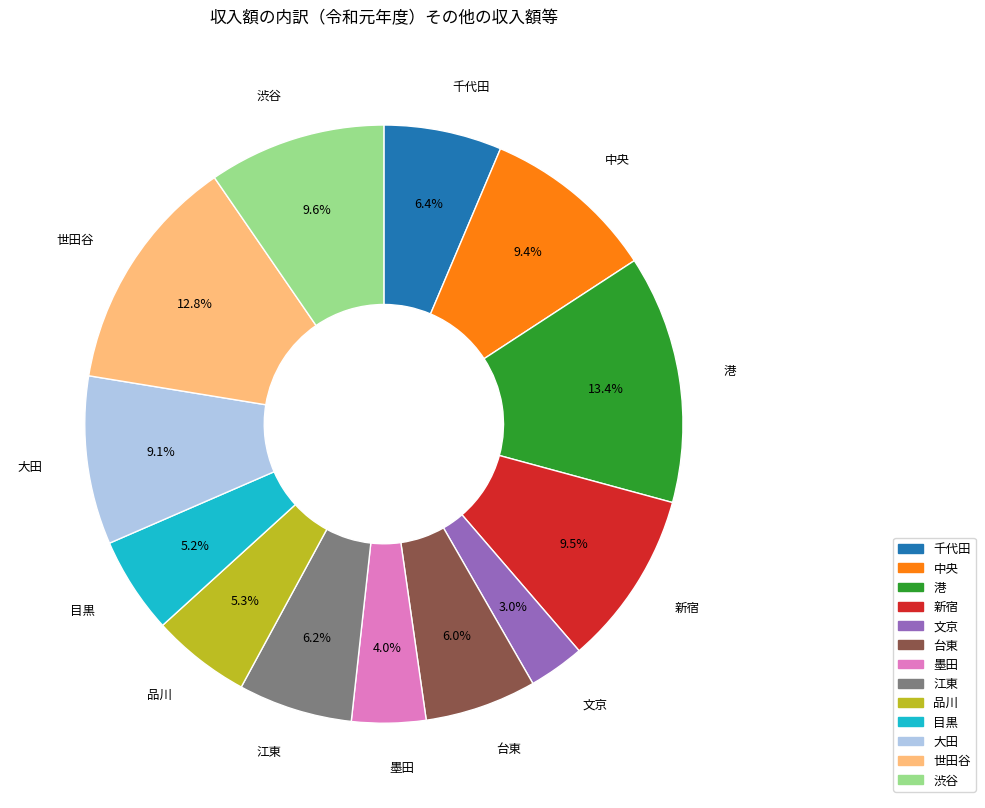

Do 品川 and 渋谷 together represent more than half of the pie?

No